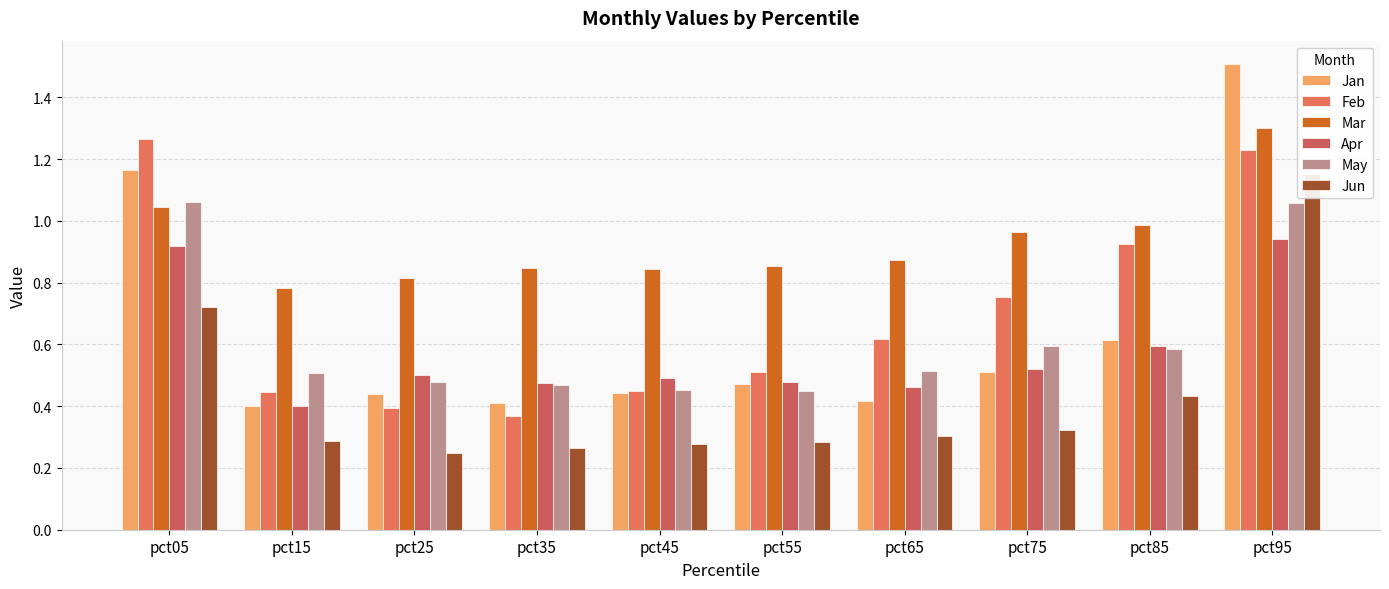

Which series has the largest total across all categories?

Mar